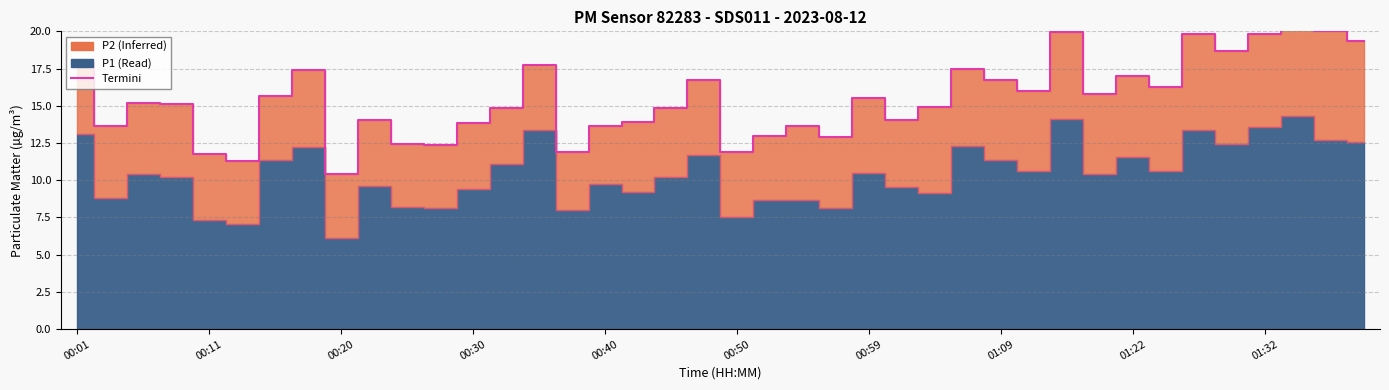

What is the change in value from 18 to 38?

+5.2